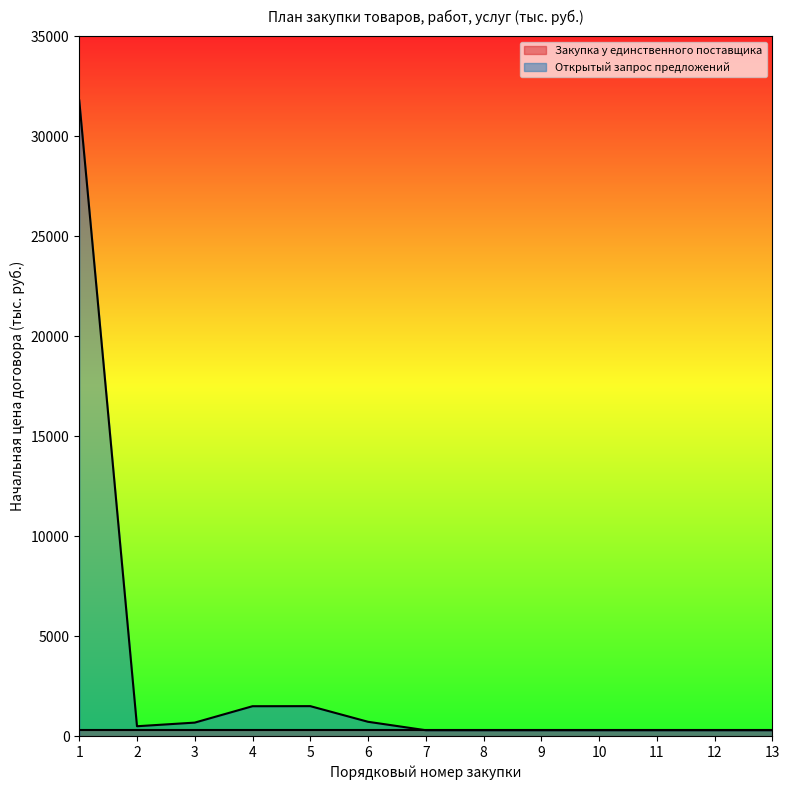

Reading left to right, transcribe all the data shown in this chart.

1=31787.2	2=499.2	3=680.6	4=1500.0	5=1504.0	6=721.9	7=300.0	8=300.0	9=300.0	10=300.0	11=300.0	12=300.0	13=300.0